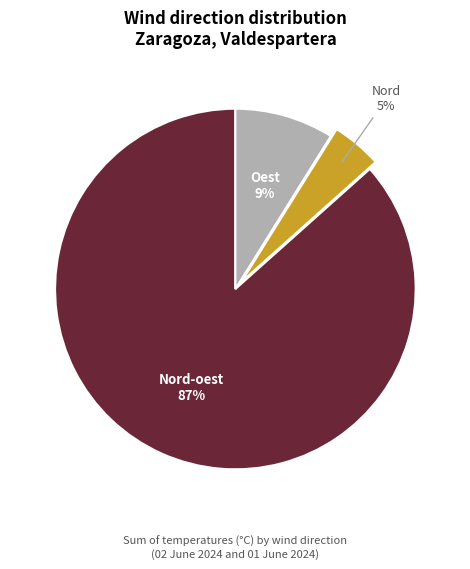

What is the smallest slice in the pie chart?

Nord